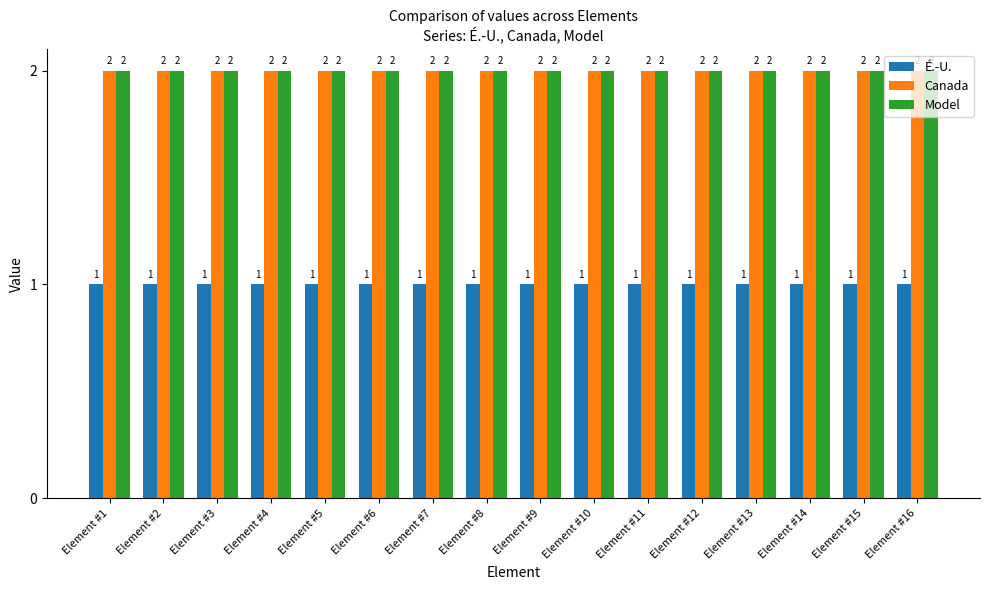

What is the value of the É.-U. bar at the 10th from the left?

1